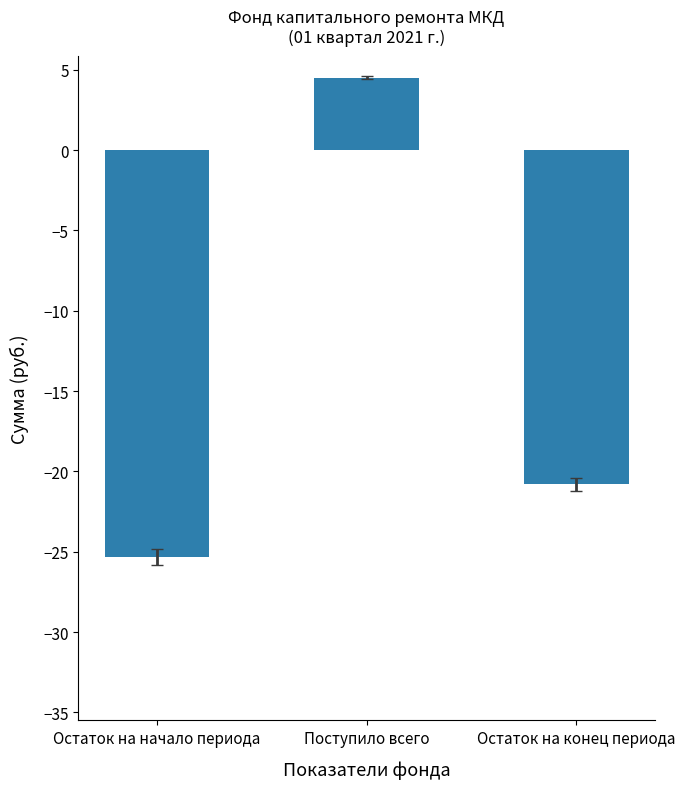

What is the average value?

-13.9